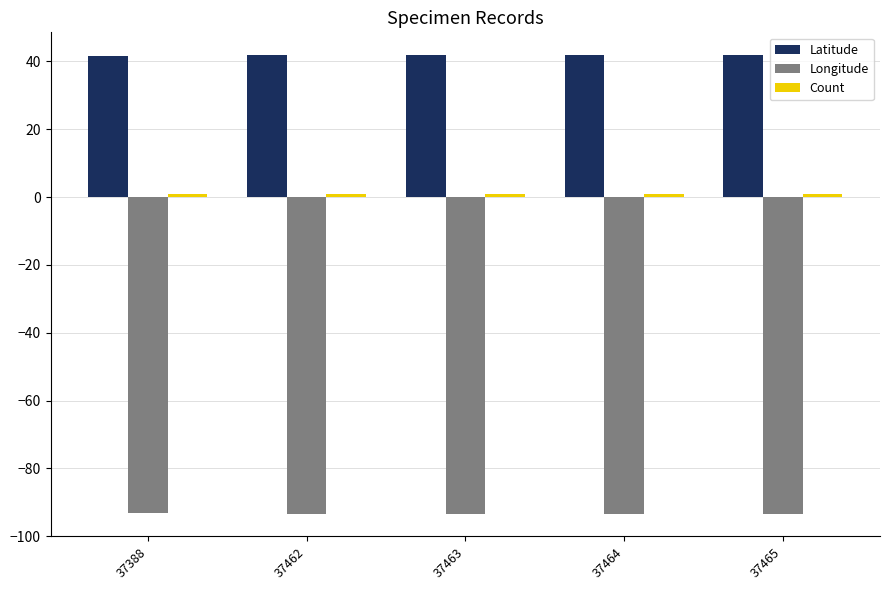

Is the value of Longitude at 37464 greater than the value of Latitude at 37388?

No